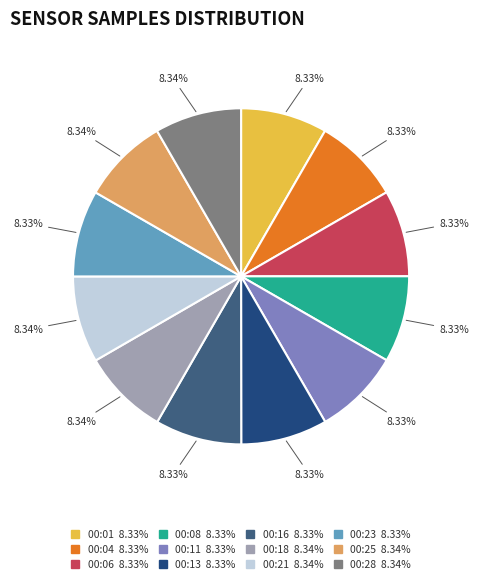

Is the sum of 00:16 and 00:18 greater than half?

No